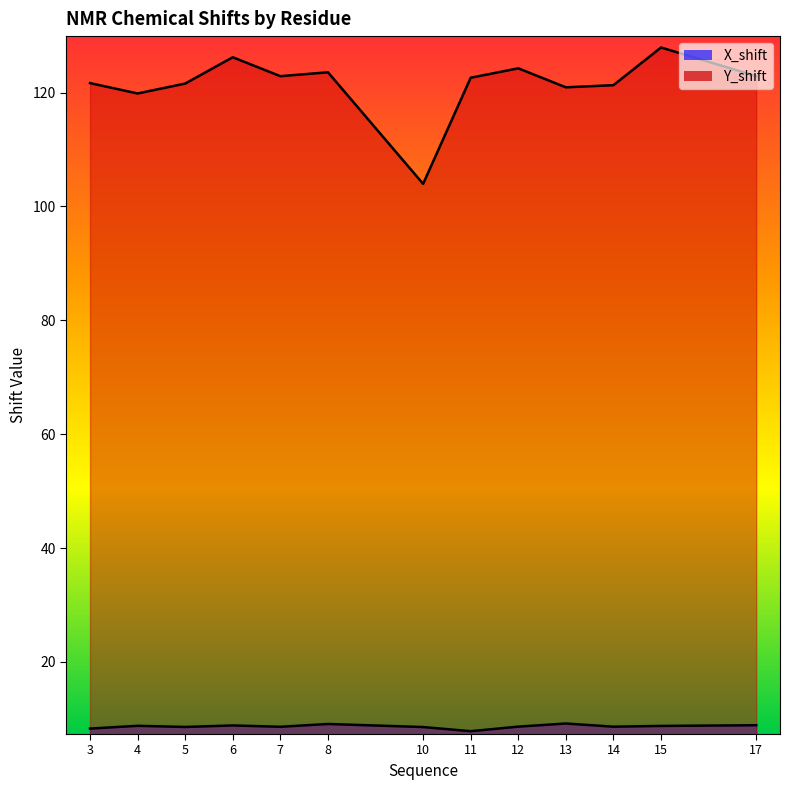

What is the greatest value displayed?

127.9